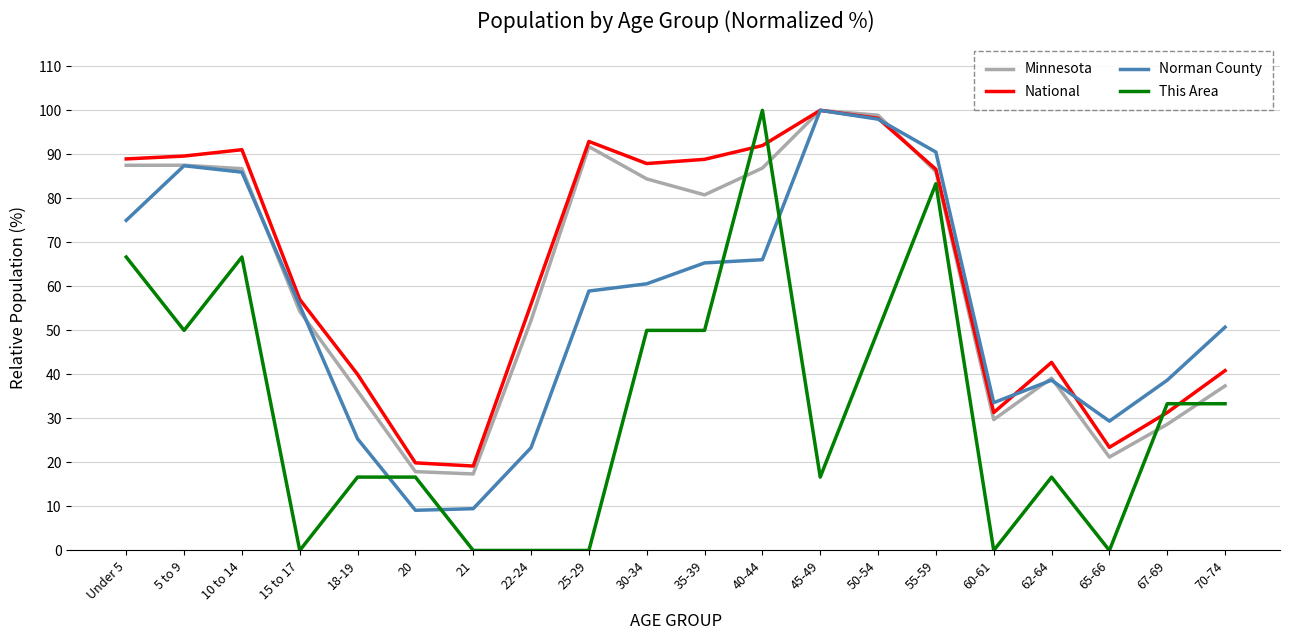

What are all the series names shown in the legend?

Minnesota, National, Norman County, This Area